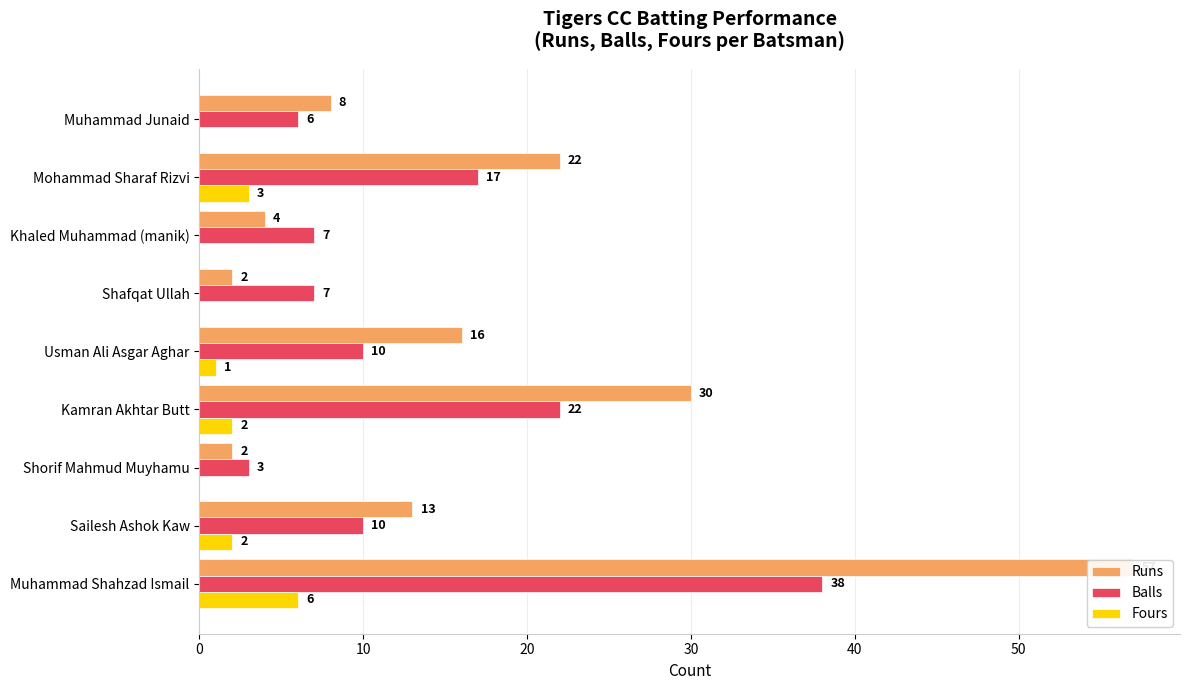

What are all the series names shown in the legend?

Runs, Balls, Fours